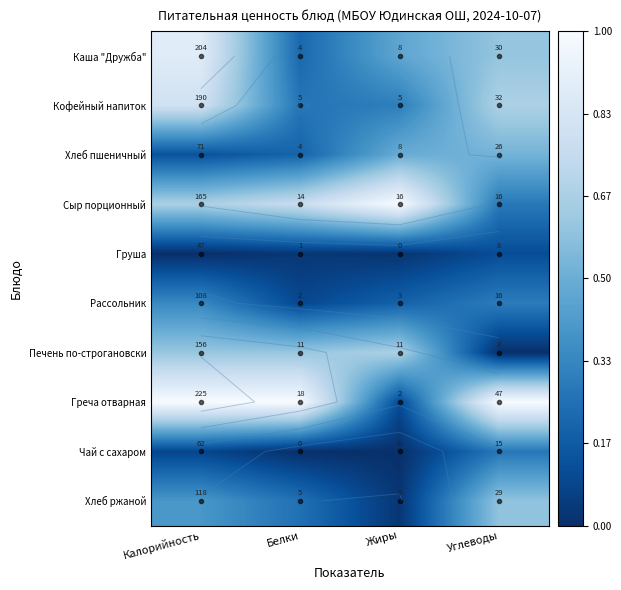

What is the maximum value for Каша "Дружба"?

0.9